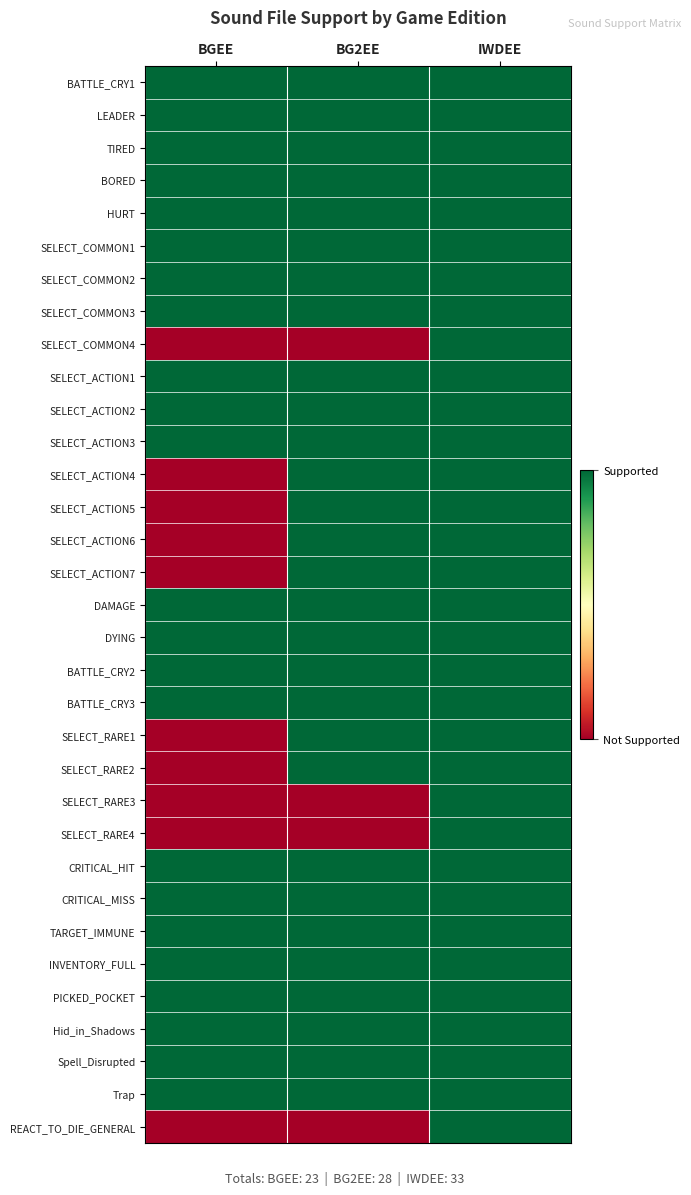

What is the total value across all series at BG2EE?

29